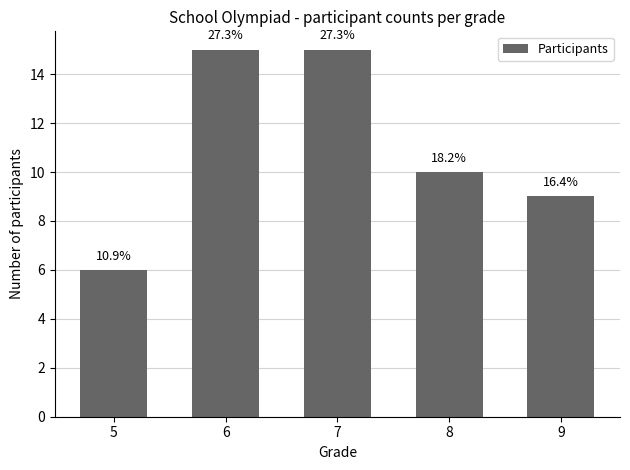

Count the values in the range 9 to 15.

4